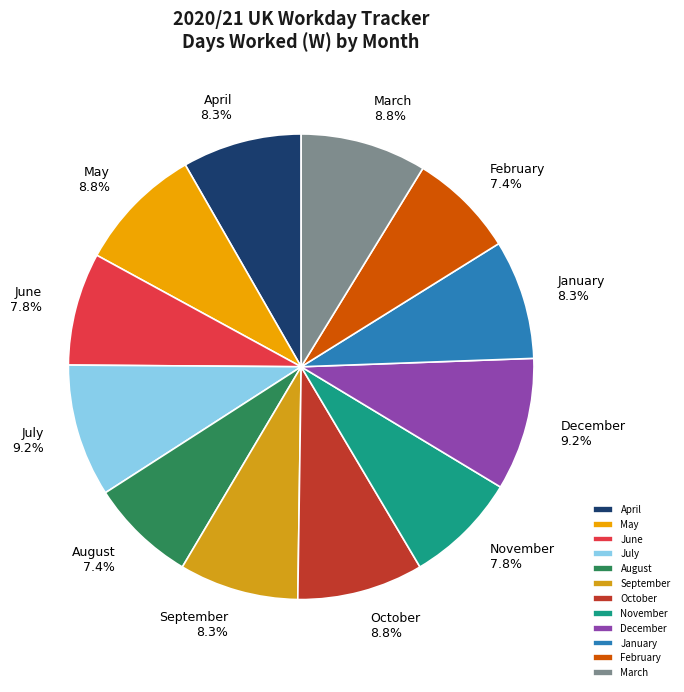

Is there a majority slice in this chart?

No